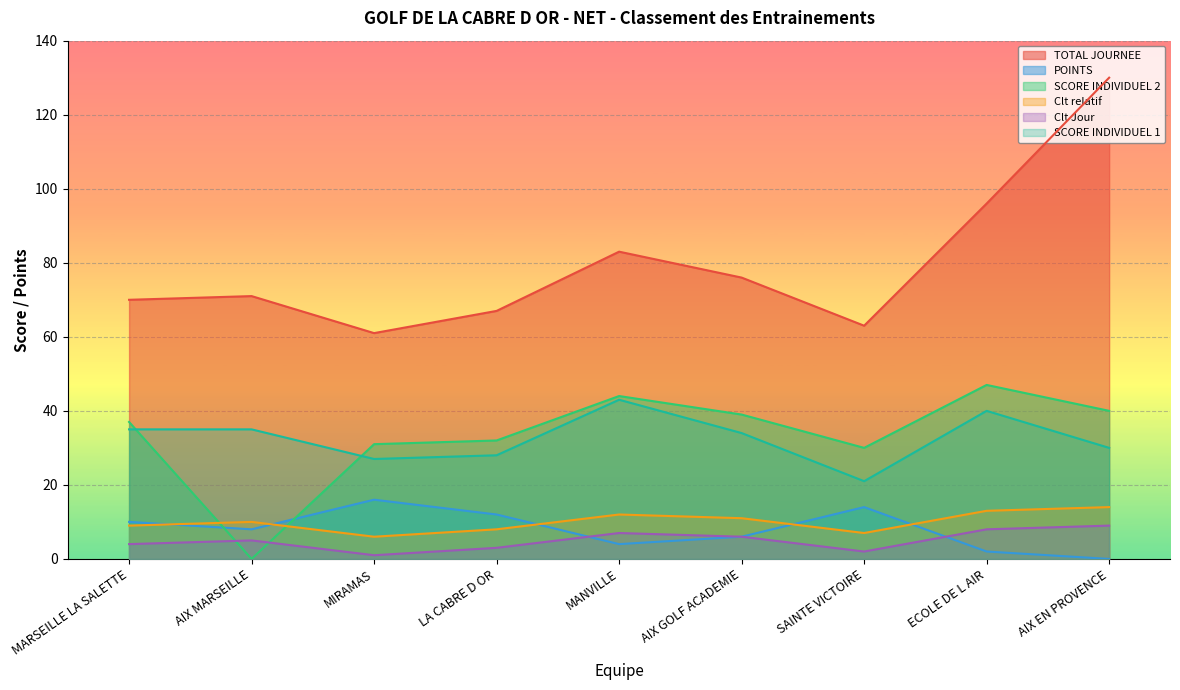

What is the label of the 1st point from the left?

MARSEILLE LA SALETTE